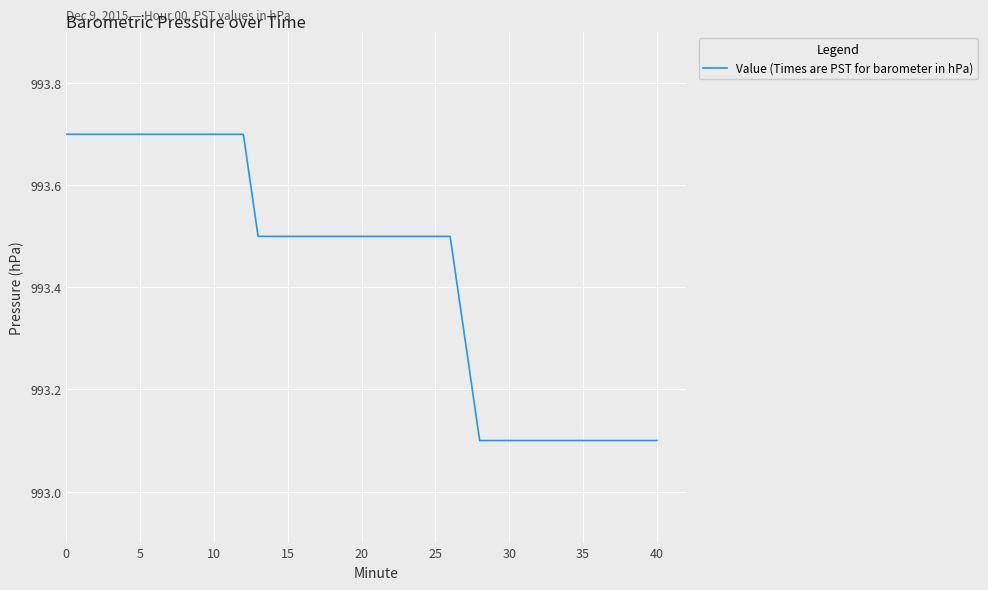

What is the maximum value shown in the chart?

993.7